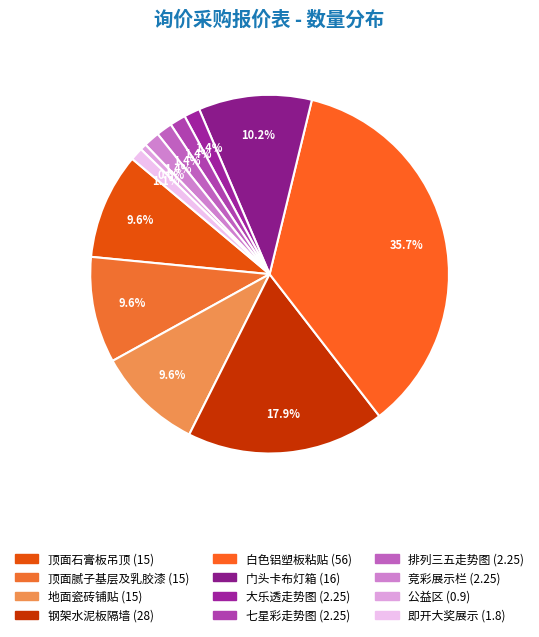

Does 门头卡布灯箱 account for over 50% of the chart?

No